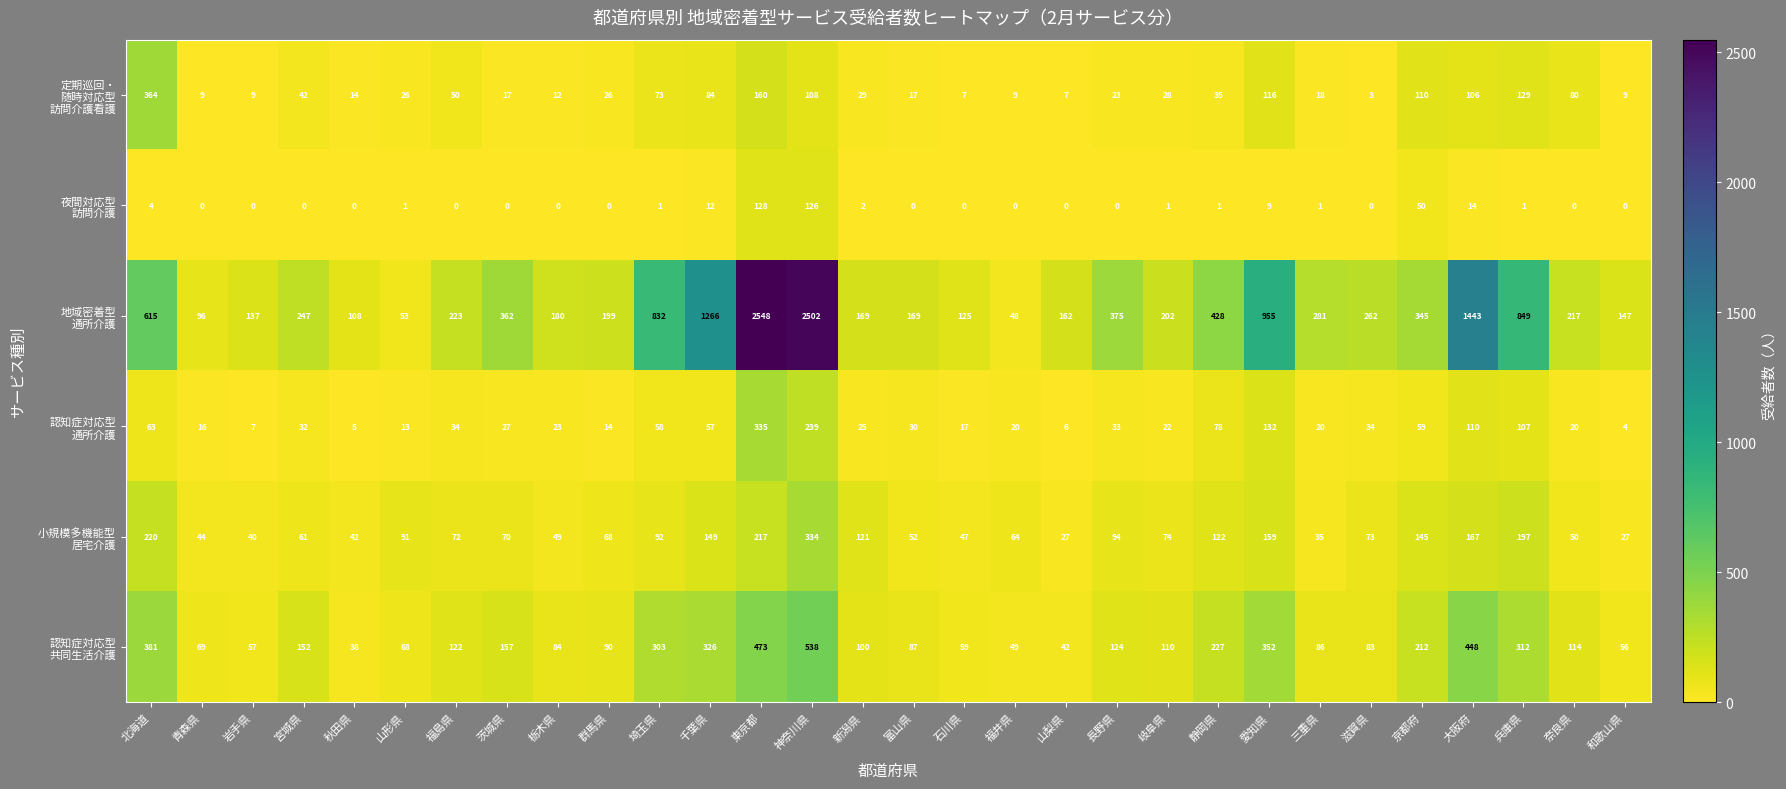

At which category does the chart reach its peak across all series?

東京都